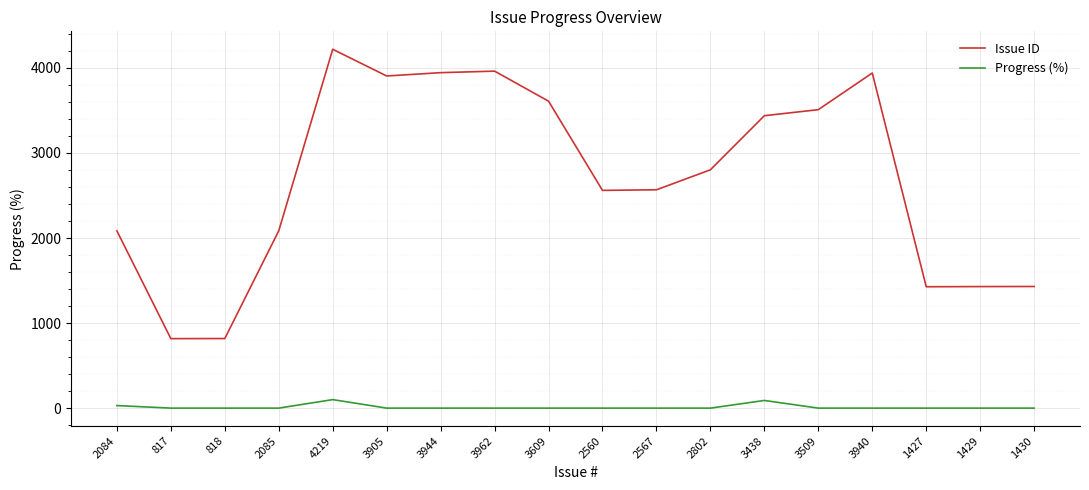

Is the value of Issue ID at 4219 greater than the value of Progress (%) at 2084?

Yes